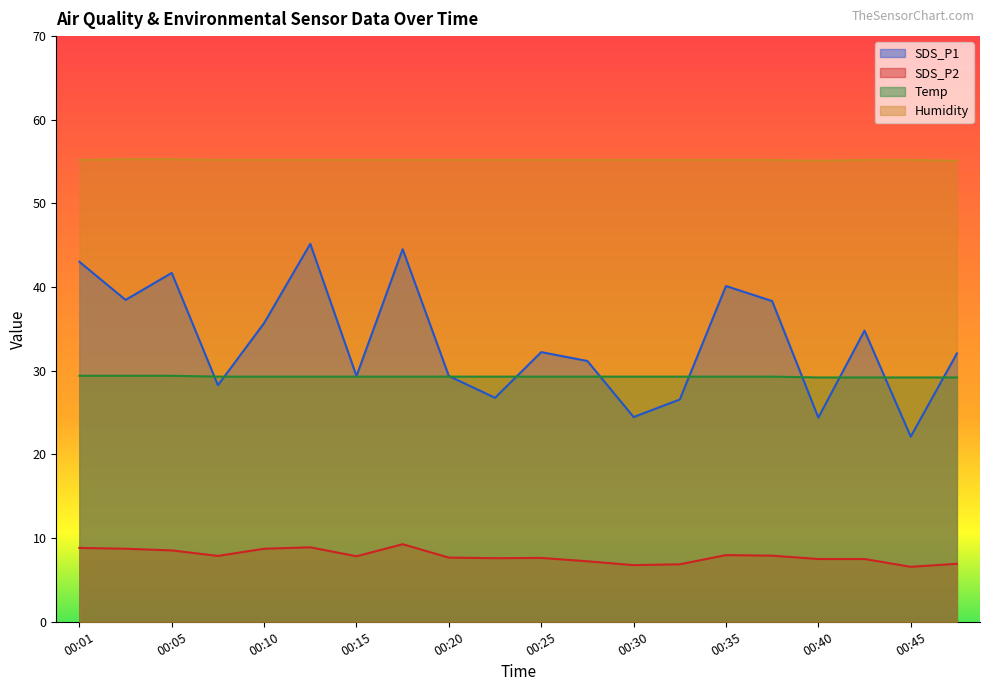

What is the difference between the highest and lowest values at 00:40?

47.6